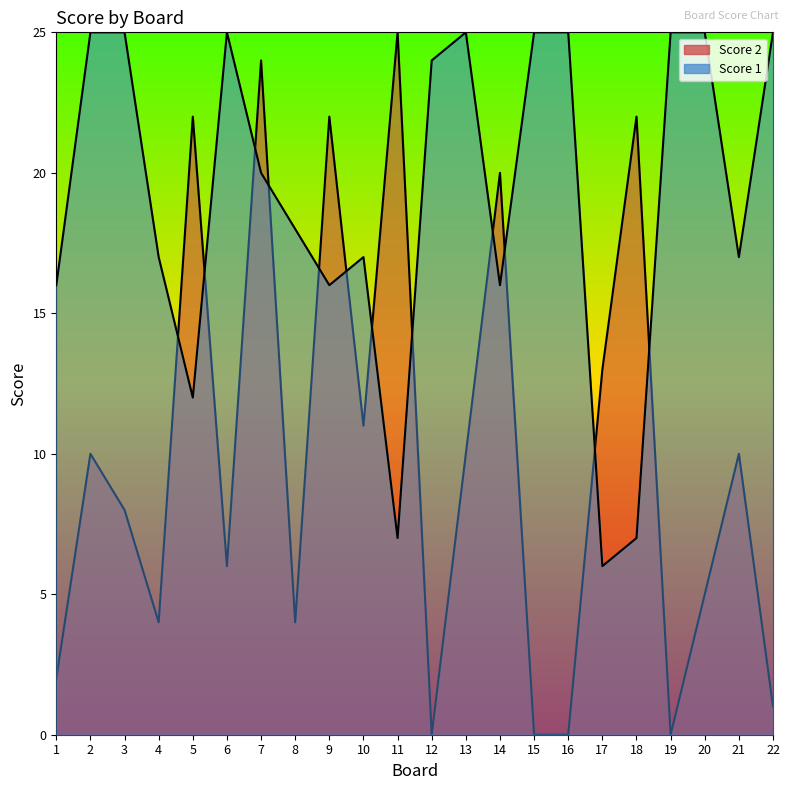

After their last crossing, which series has the higher values: Score 1 or Score 2?

Score 1